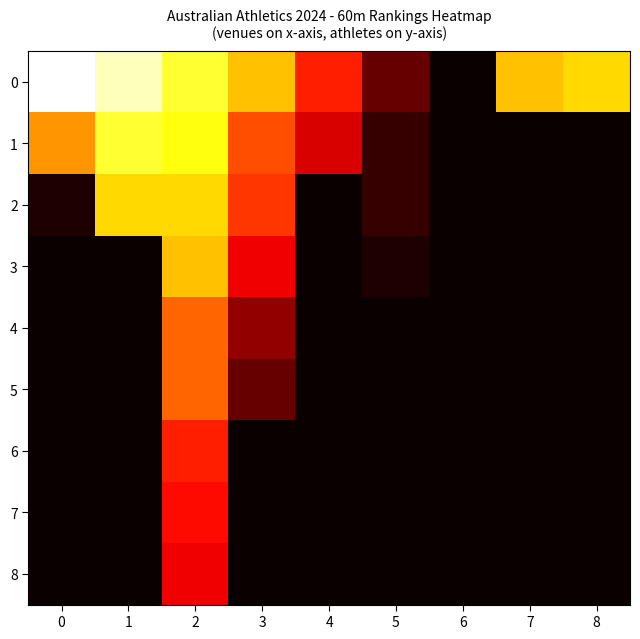

At which category is the sum across all series the highest?

2